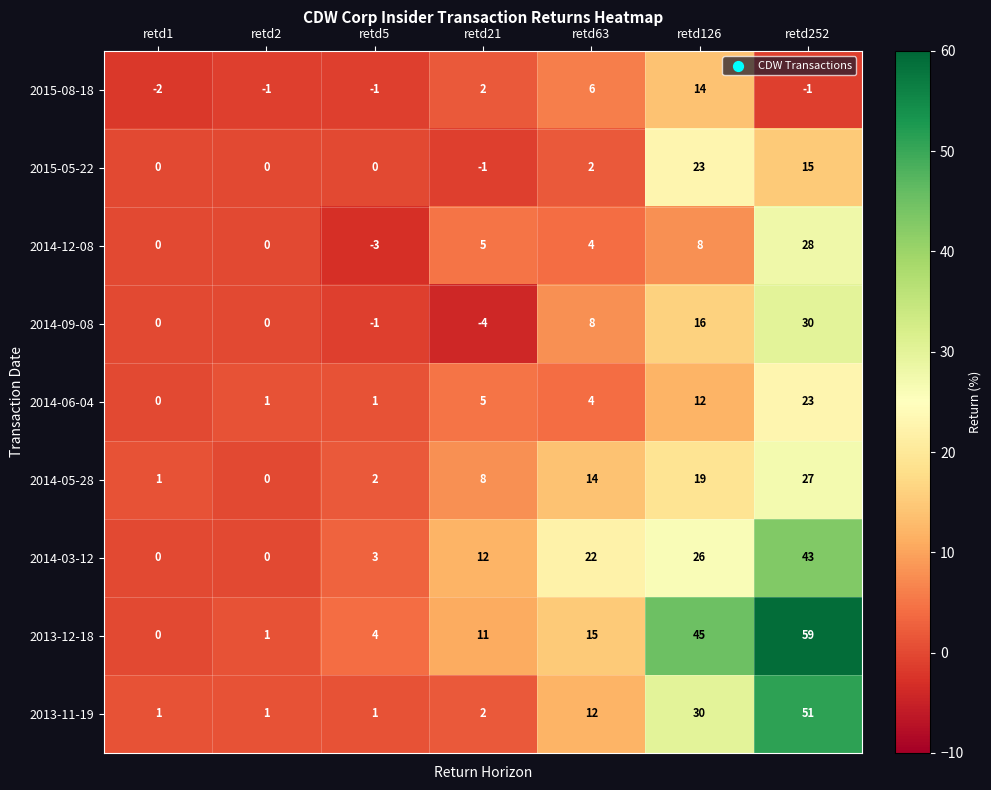

True or false: 2013-11-19 has a value of 1 at retd2.

True